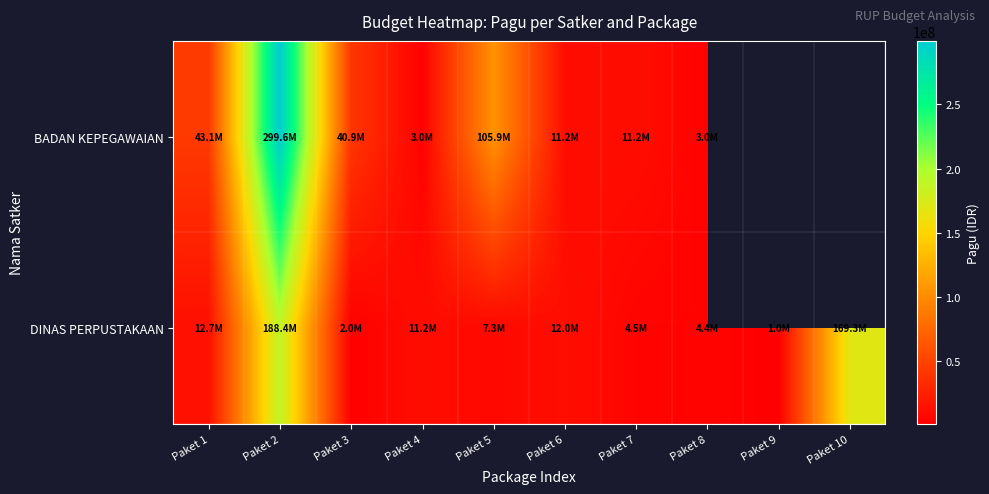

At which category is the sum across all series the highest?

Paket 2